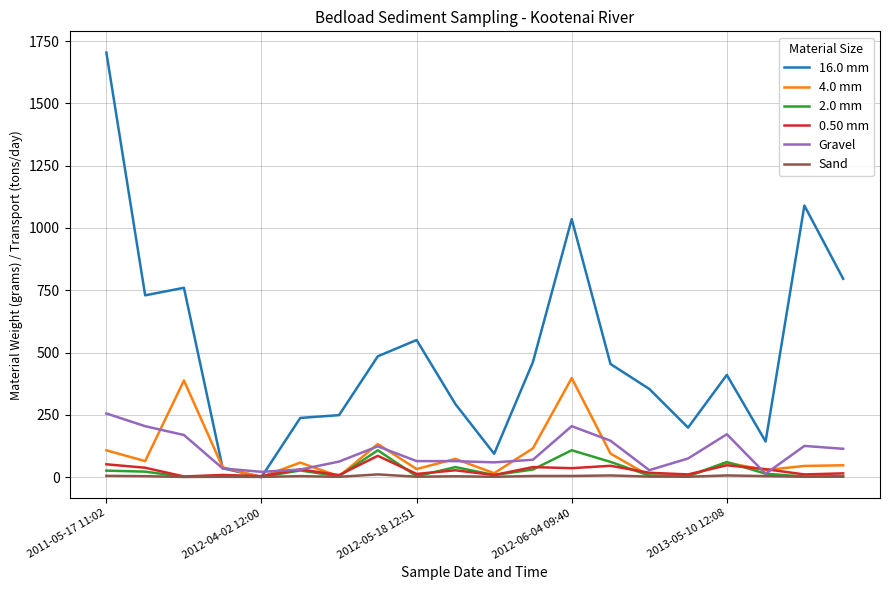

Which series has the largest total across all categories?

16.0 mm